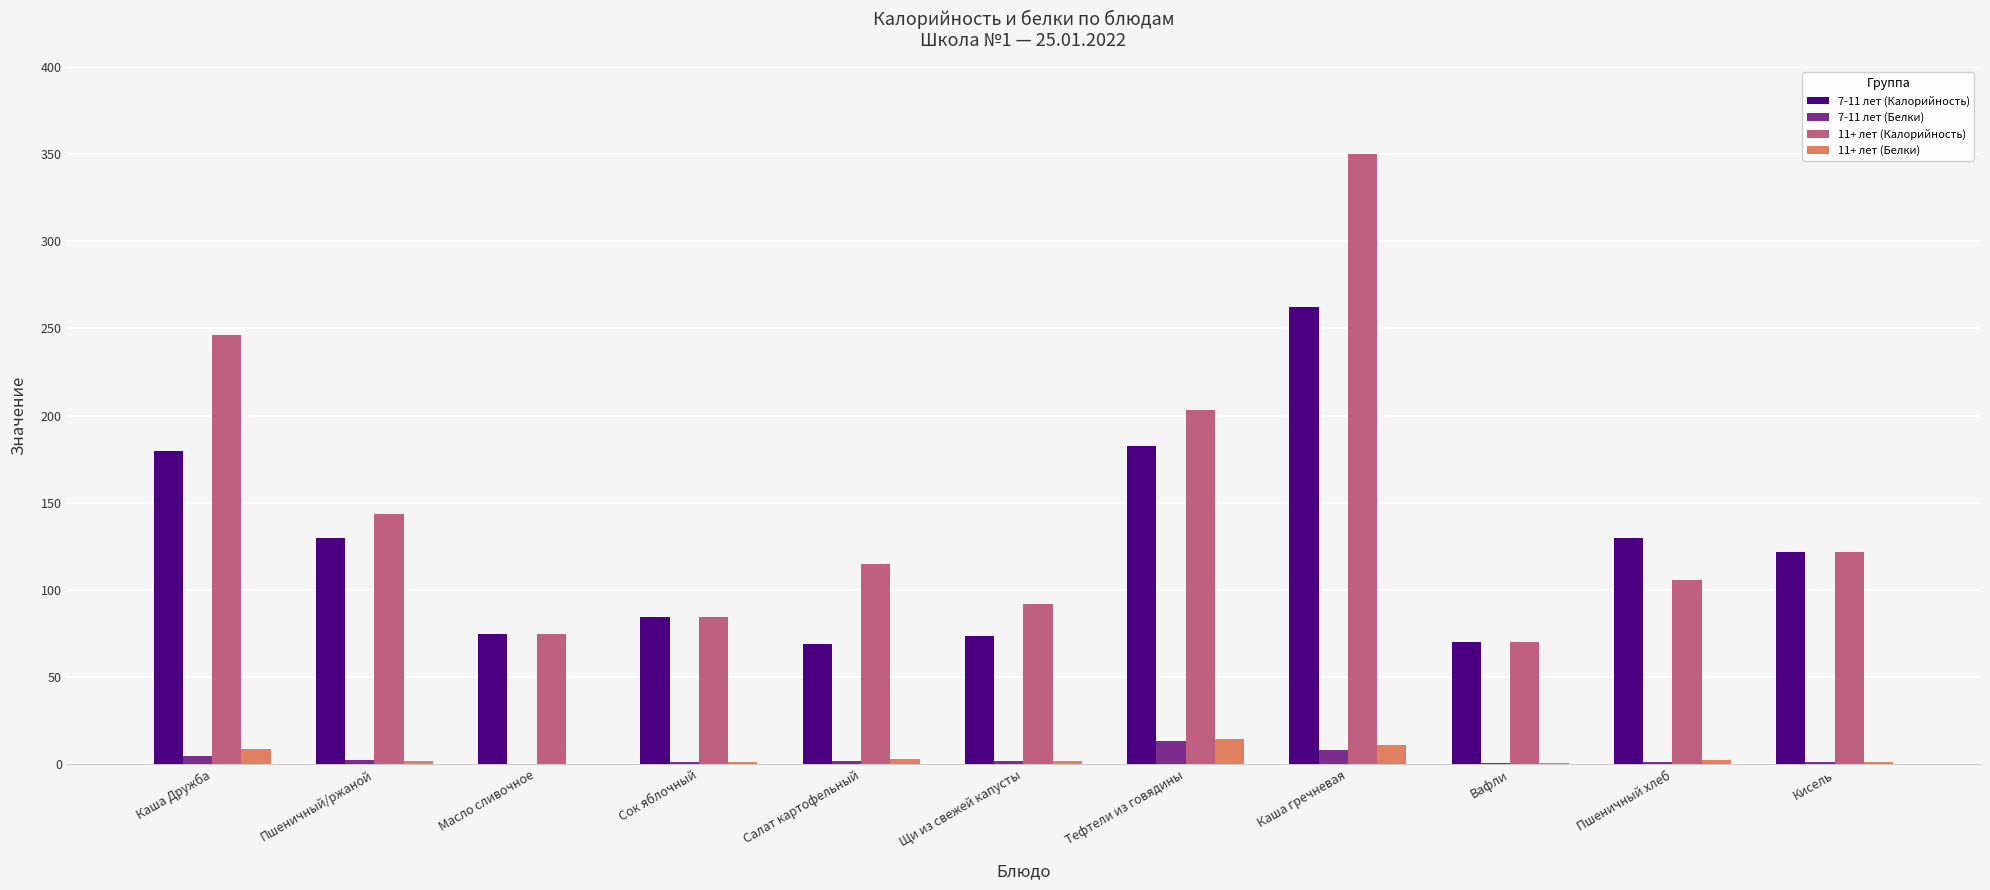

Is the value of 7-11 лет (Белки) at Тефтели из говядины greater than the value of 7-11 лет (Калорийность) at Пшеничный хлеб?

No